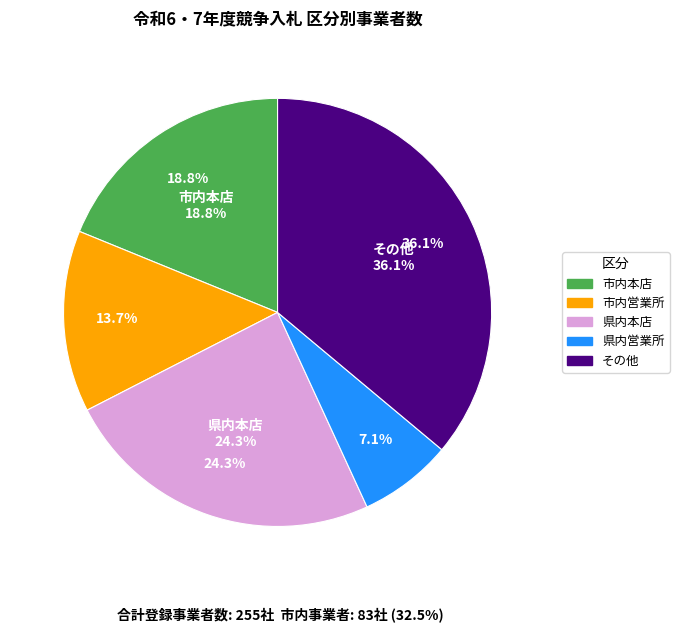

Does 市内本店 represent more than half of the total?

No